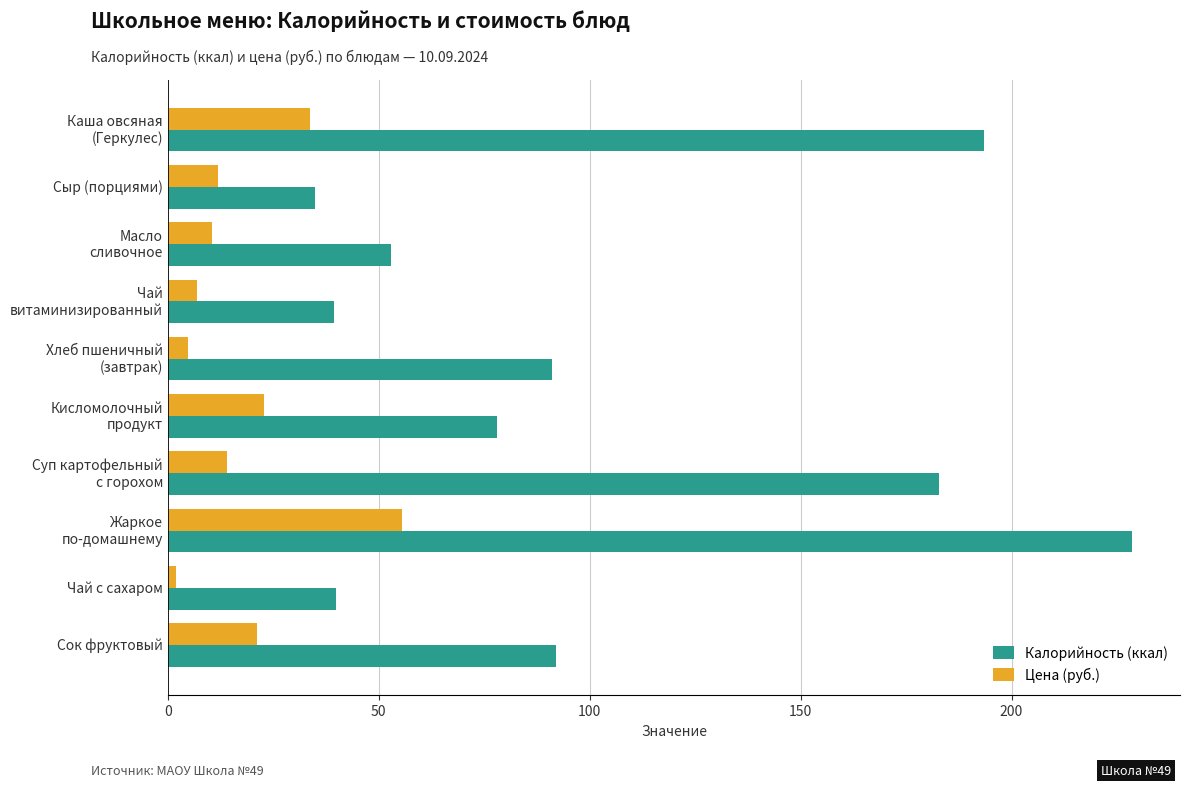

What are all the series names shown in the legend?

Калорийность (ккал), Цена (руб.)